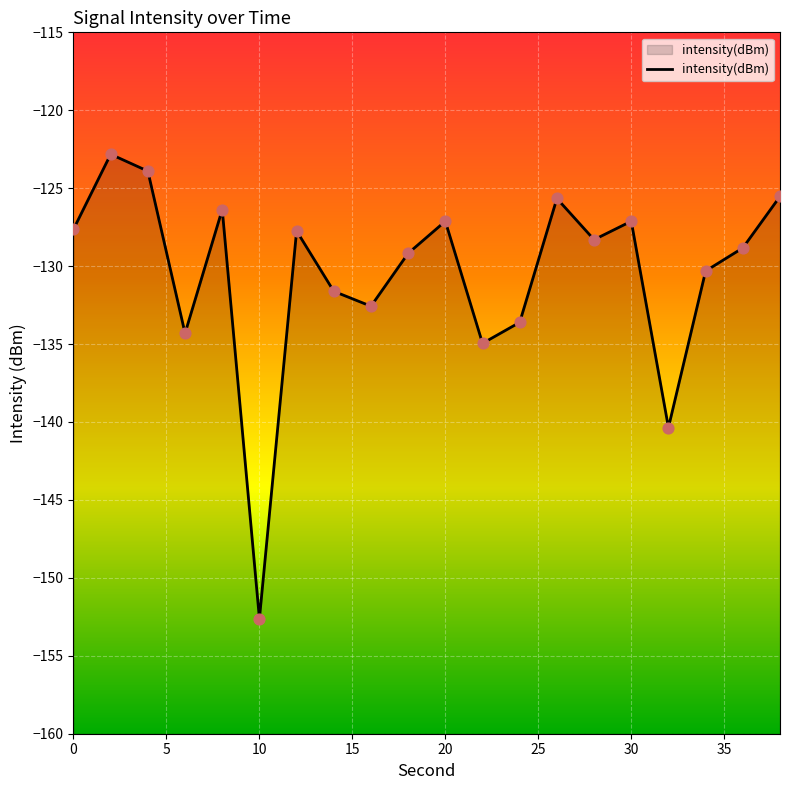

Which has a higher value, 6 or 26?

26